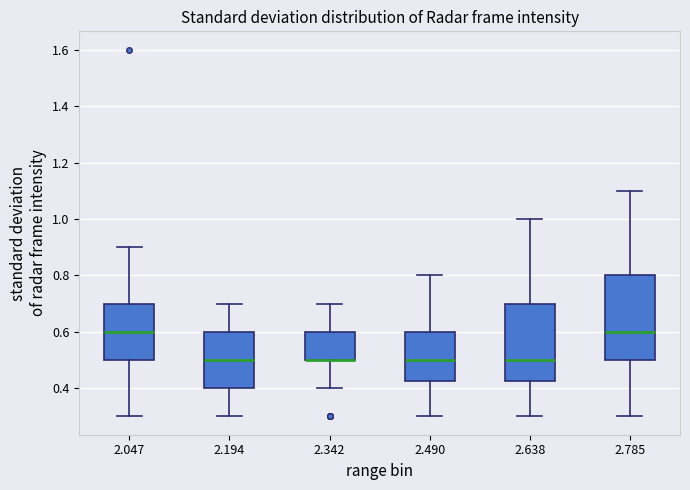

Comparing the boxes themselves (not the whiskers), which one is the tallest?

2.785